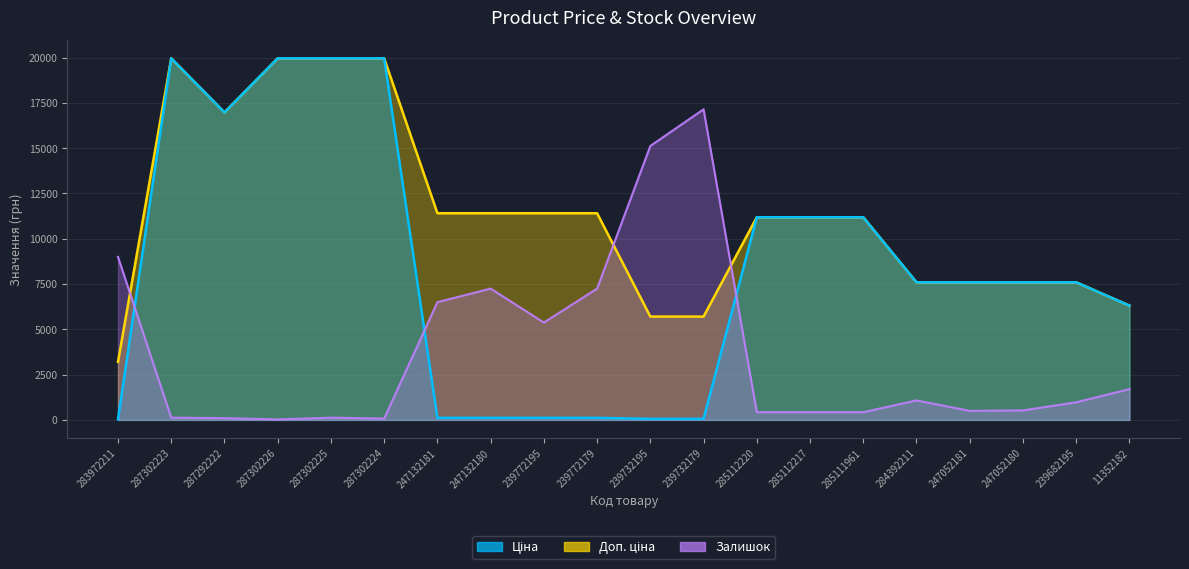

At 247132181, list the series in order from largest to smallest.

Доп. ціна, Залишок, Ціна